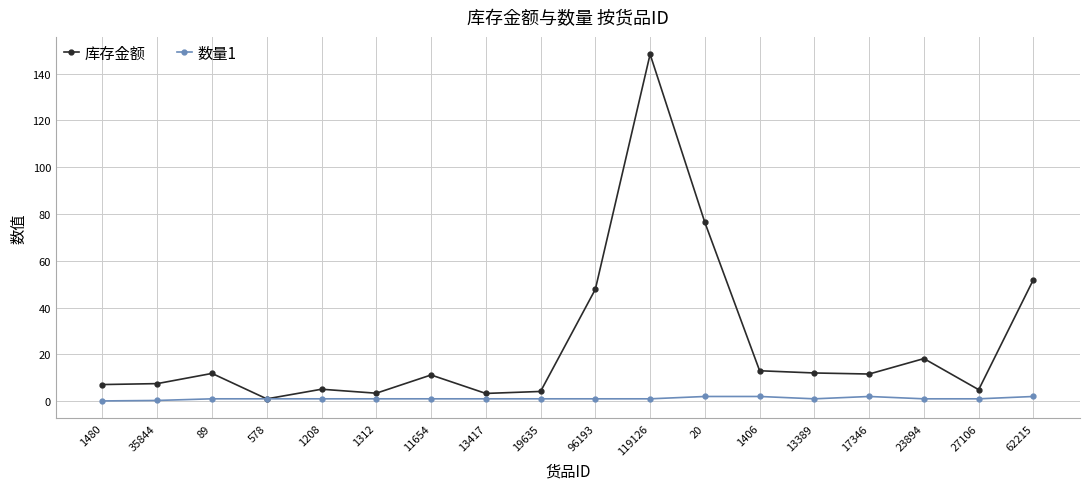

What is the label of the 10th point from the left?

96193